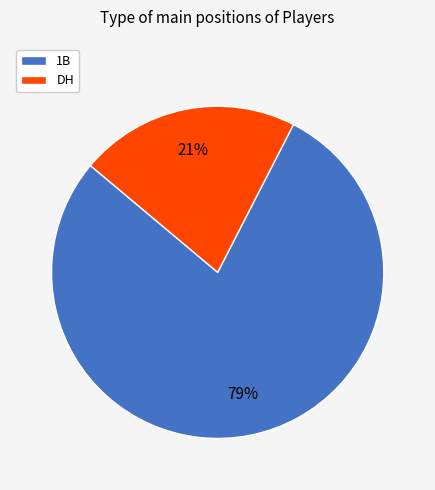

Combined, do 1B and DH account for over 50%?

Yes